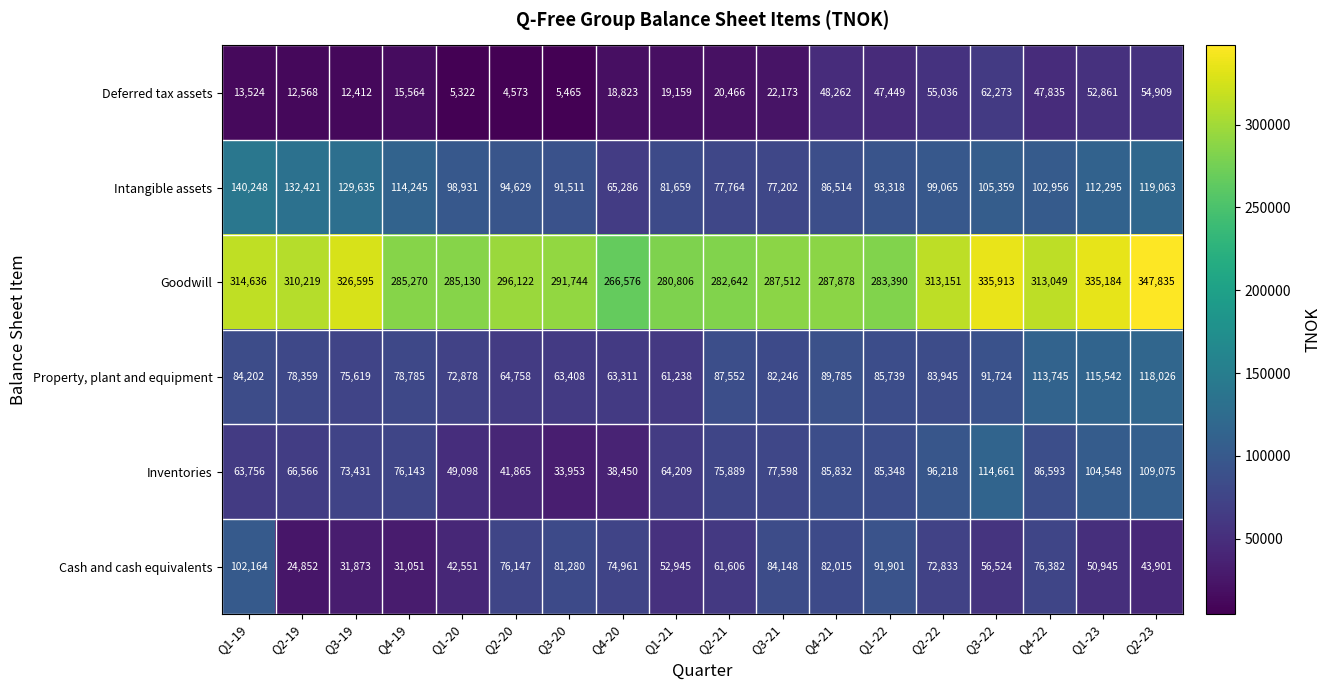

What is the total value across all series at Q3-20?

567361